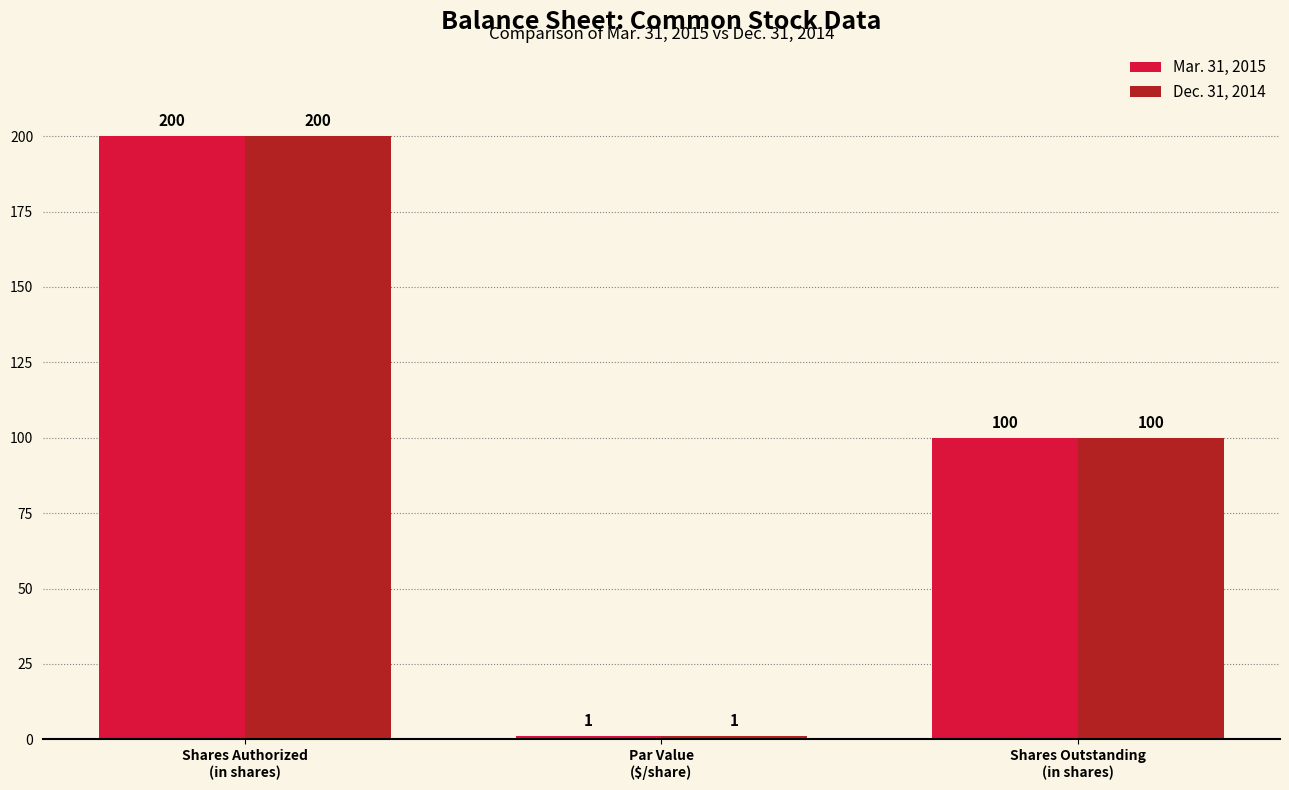

What is the maximum value shown in the chart?

200